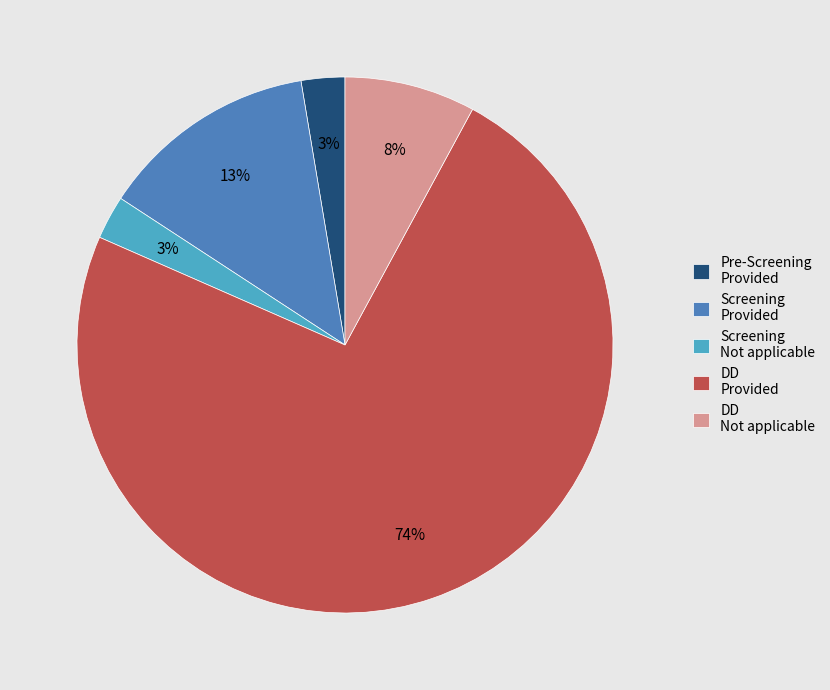

Which slice is the largest?

DD Provided